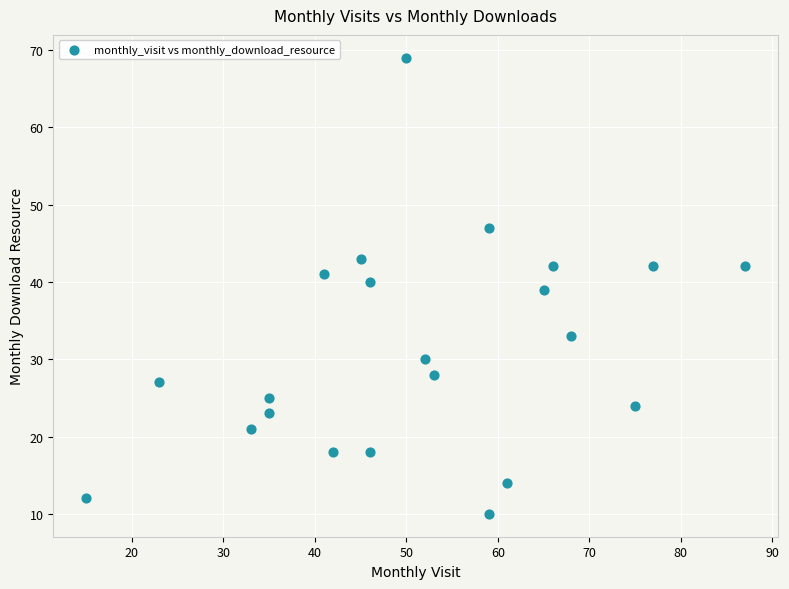

What is the range of Y values (max minus min)?

59